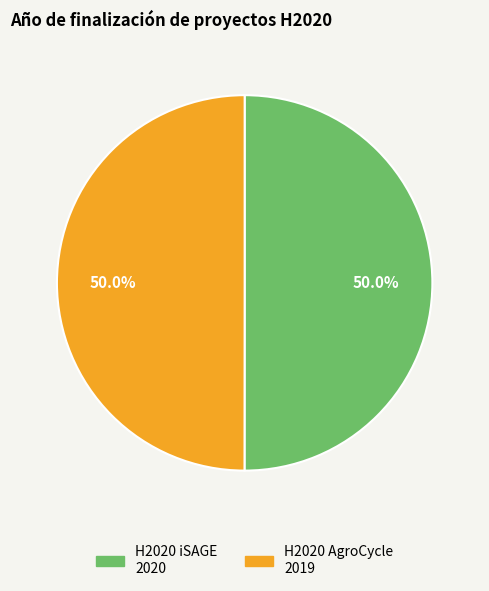

What is the ratio of the value at H2020 iSAGE to the value at H2020 AgroCycle?

1.0